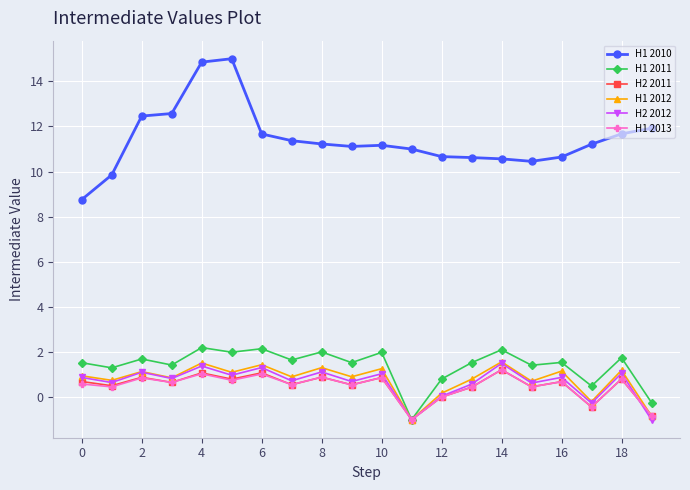

What is the maximum value for H1 2011?

2.2